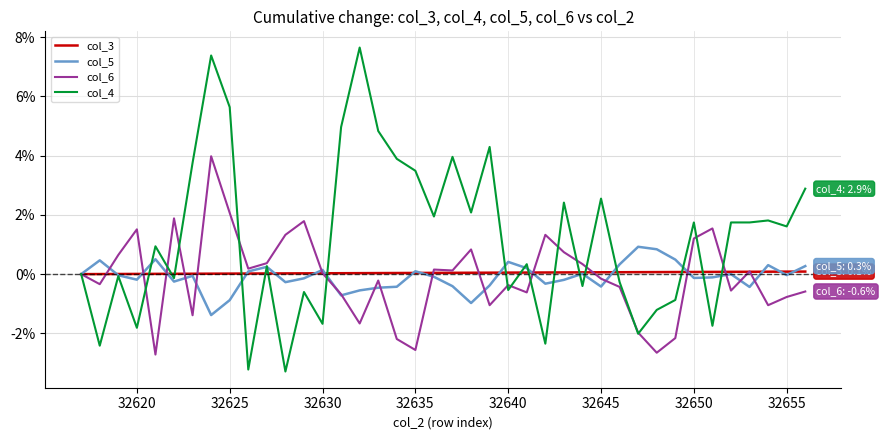

Rank the series by their maximum value, from highest to lowest.

col_4, col_6, col_5, col_3